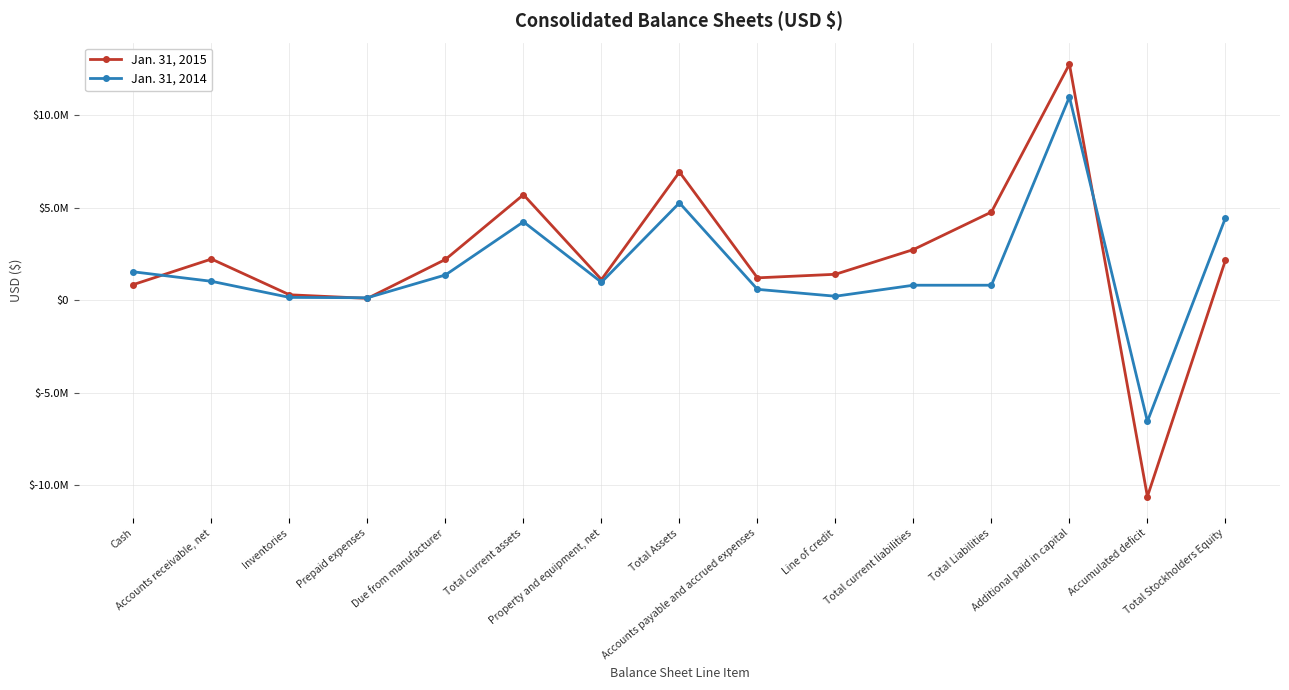

At Accounts receivable, net, list the series in order from largest to smallest.

Jan. 31, 2015, Jan. 31, 2014